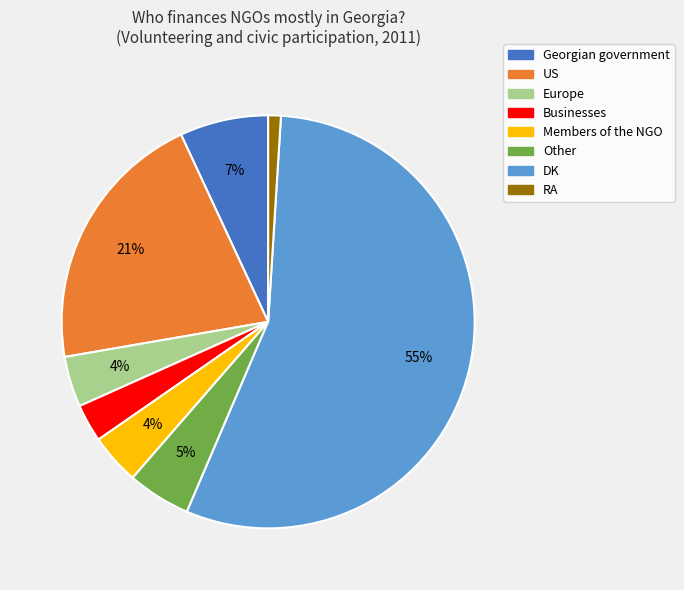

Do Europe and US together represent more than half of the pie?

No